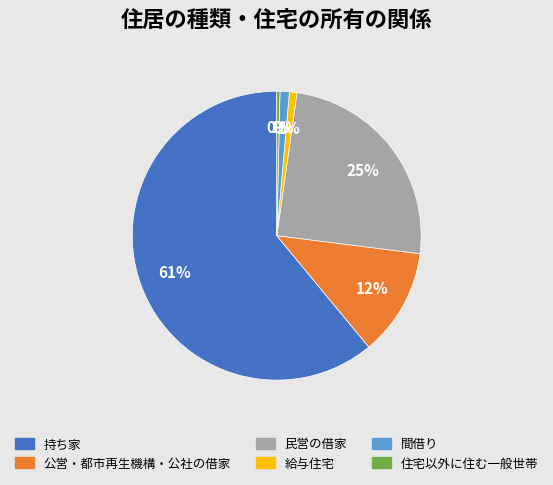

Between 民営の借家 and 持ち家, which is larger?

持ち家